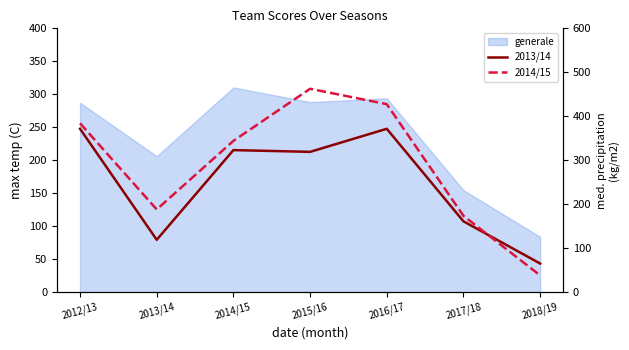

What is the difference between the 2013/14 values at 2015/16 and 2018/19?

254.0